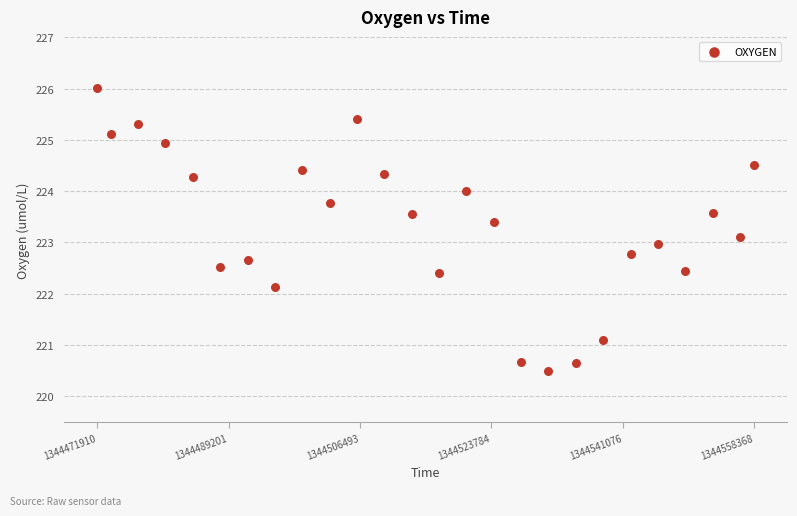

What is the range of Y values (max minus min)?

5.5